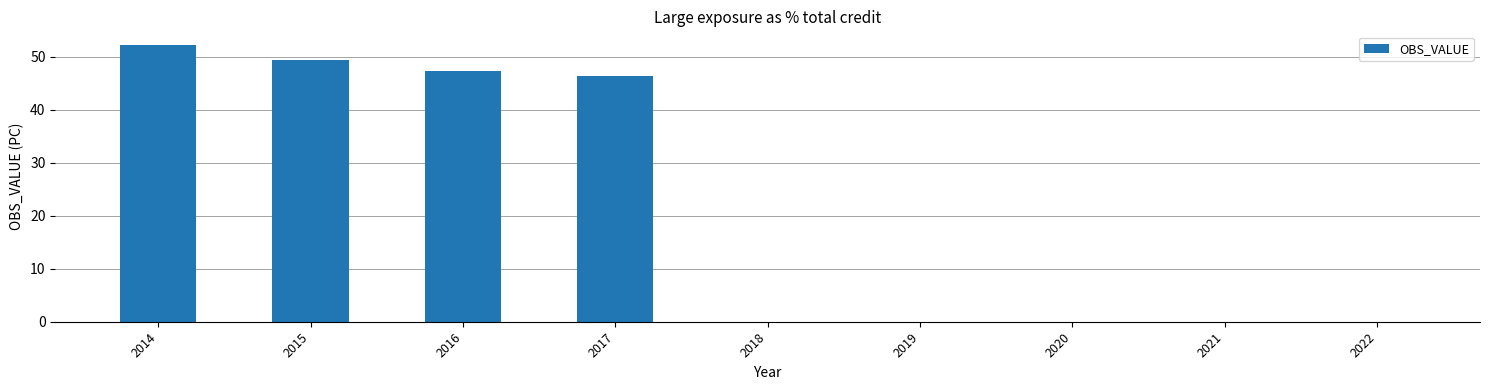

Which has a higher value, 2015 or 2022?

2015